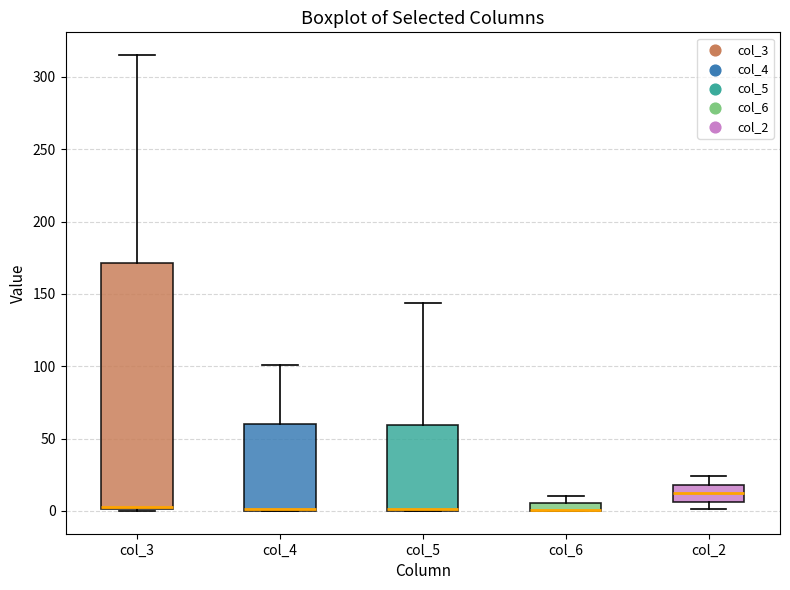

Where is the lower edge of the box for col_4 on the y-axis? The values are not printed on the chart, so give them approximately, as read against the axis.

0